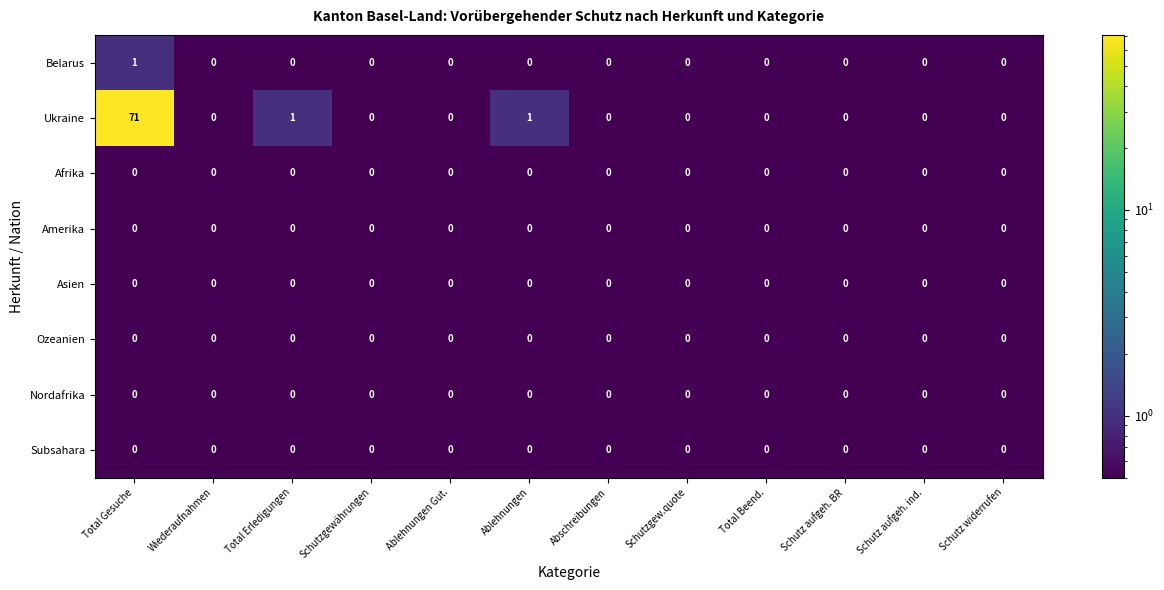

At which category is the sum across all series the highest?

Total Gesuche